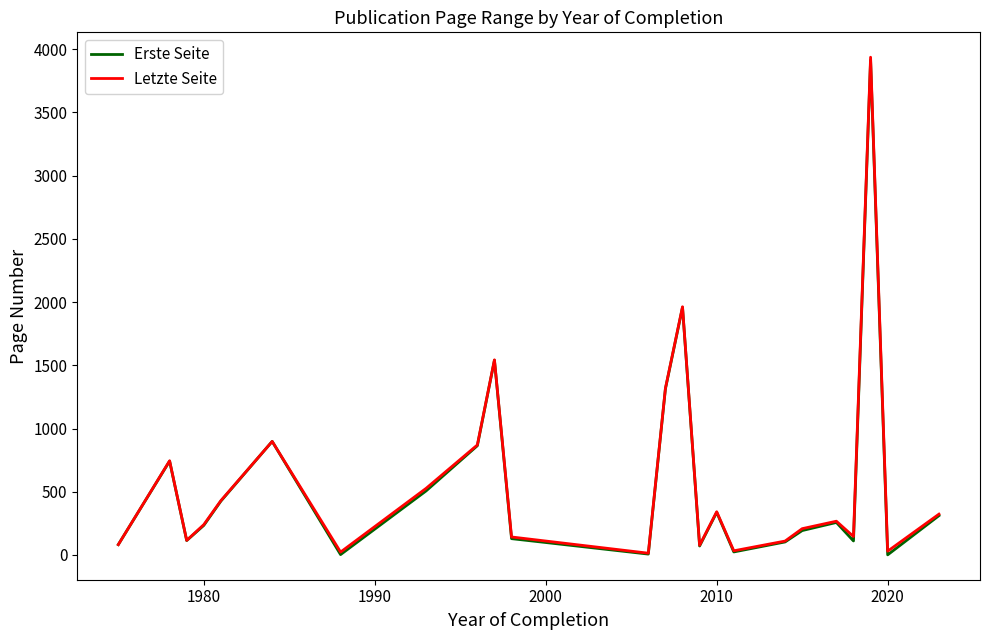

What is the maximum value for Erste Seite?

3913.0